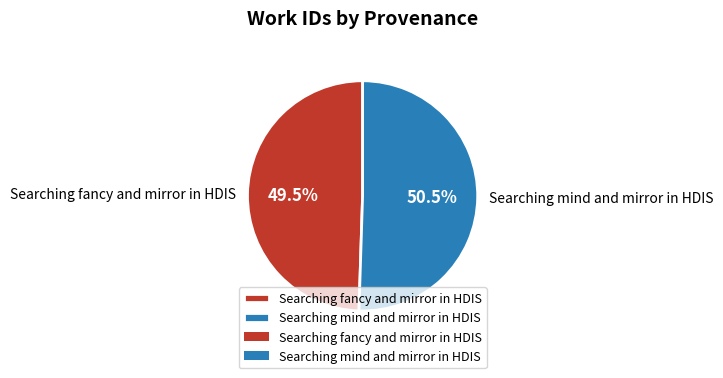

What is the smallest slice in the pie chart?

Searching fancy and mirror in HDIS